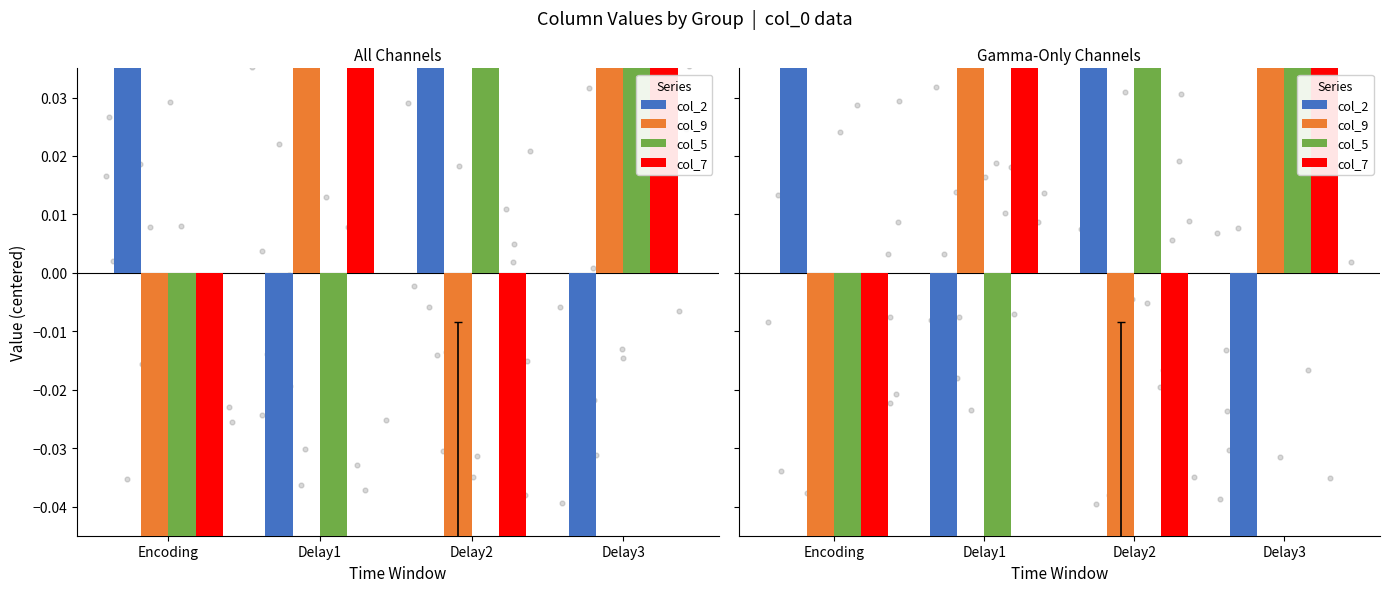

What is the total value across all series at Delay1?

-1.9